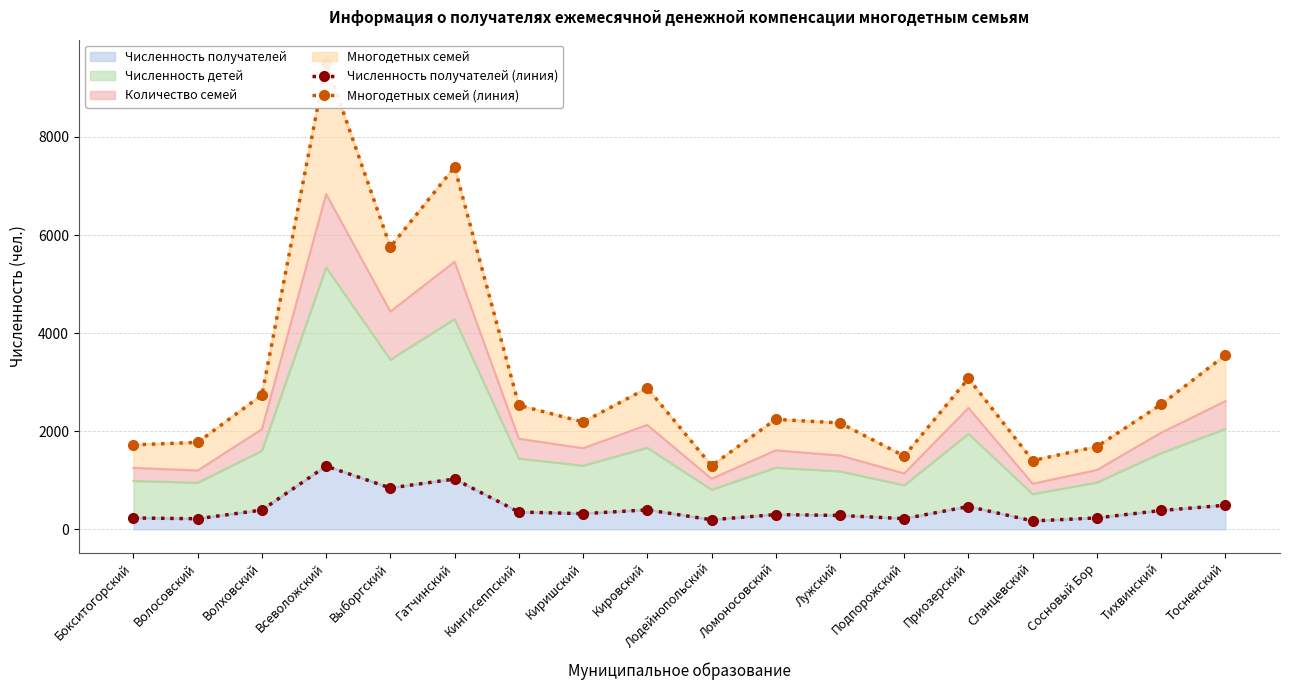

What is the smallest value displayed?

172